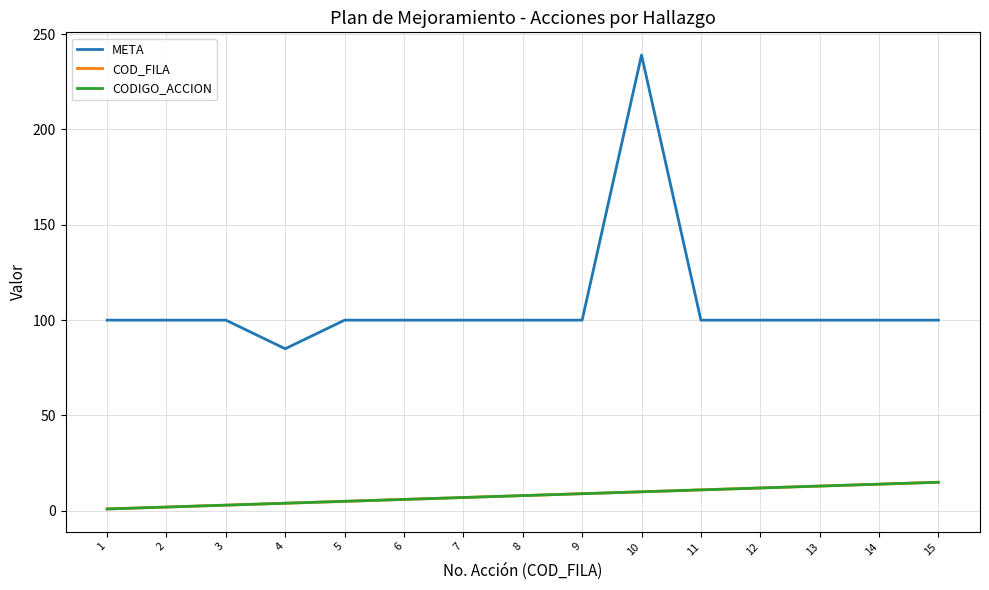

At which category does the chart reach its peak across all series?

10